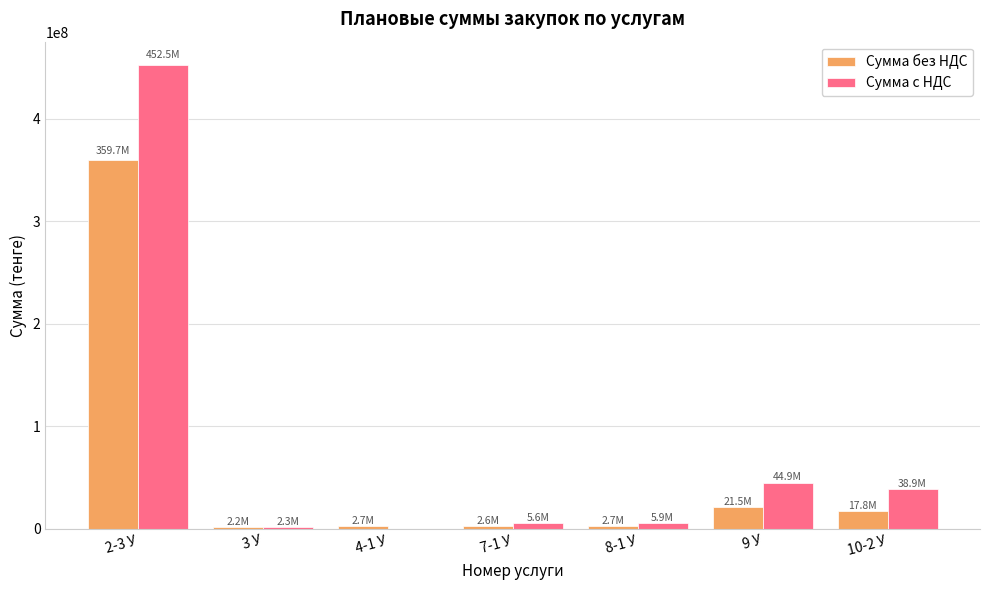

What is the sum of all Сумма с НДС values?

550069674.8